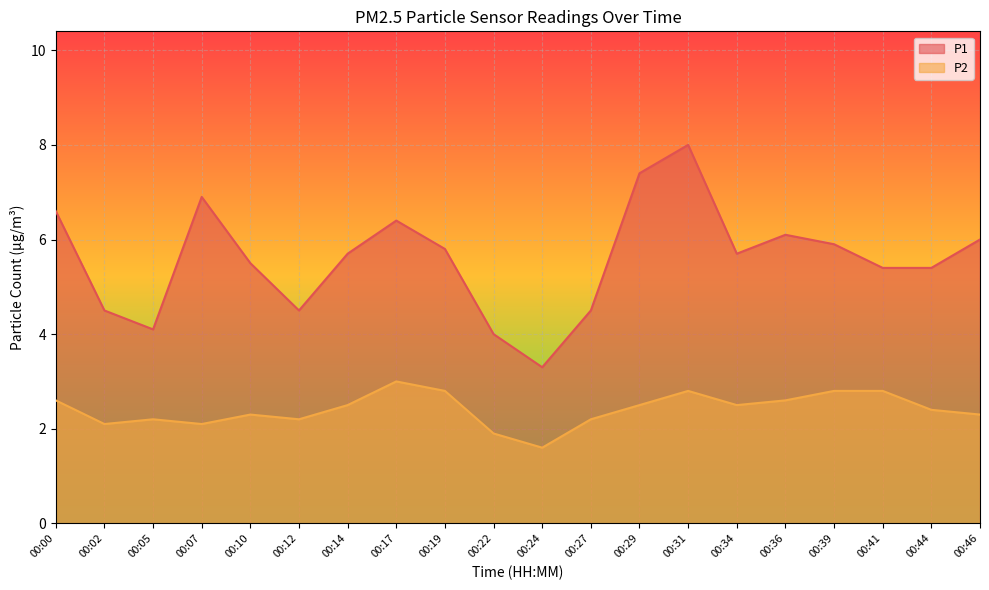

List the series in order of their peak value, highest first.

P1, P2